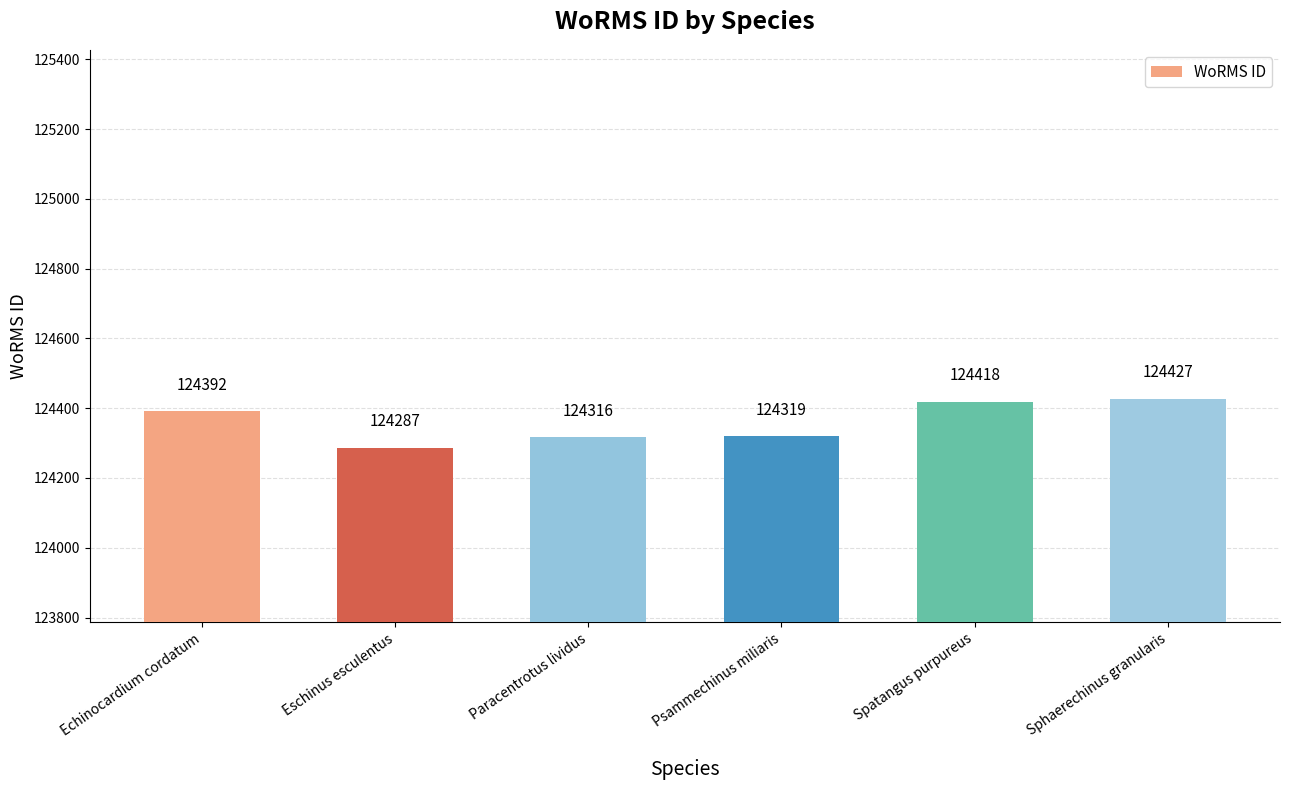

List the labels in order of value, largest first.

Sphaerechinus granularis, Spatangus purpureus, Echinocardium cordatum, Psammechinus miliaris, Paracentrotus lividus, Eschinus esculentus